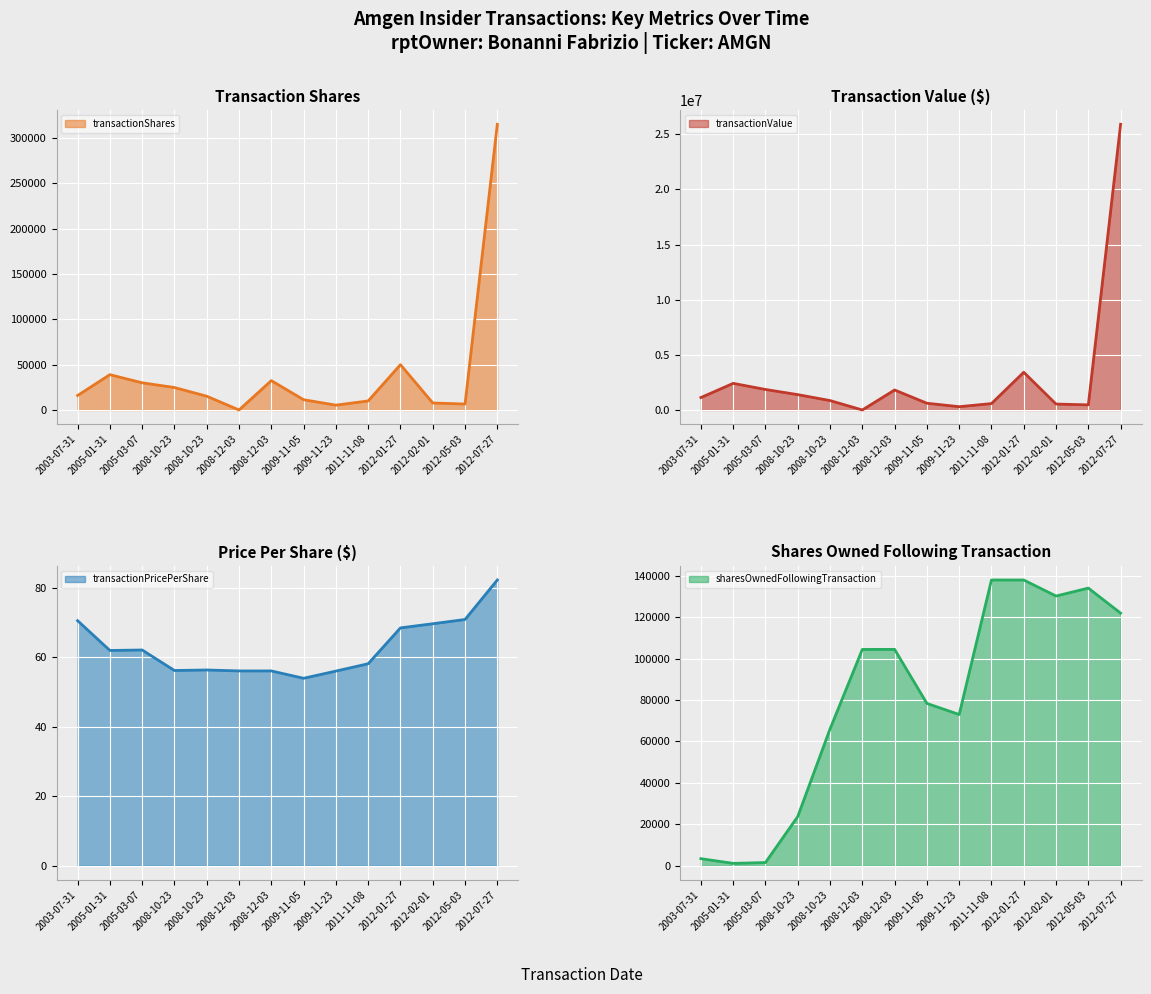

What is the difference between the transactionPricePerShare values at 2012-05-03 and 2008-10-23?

14.5